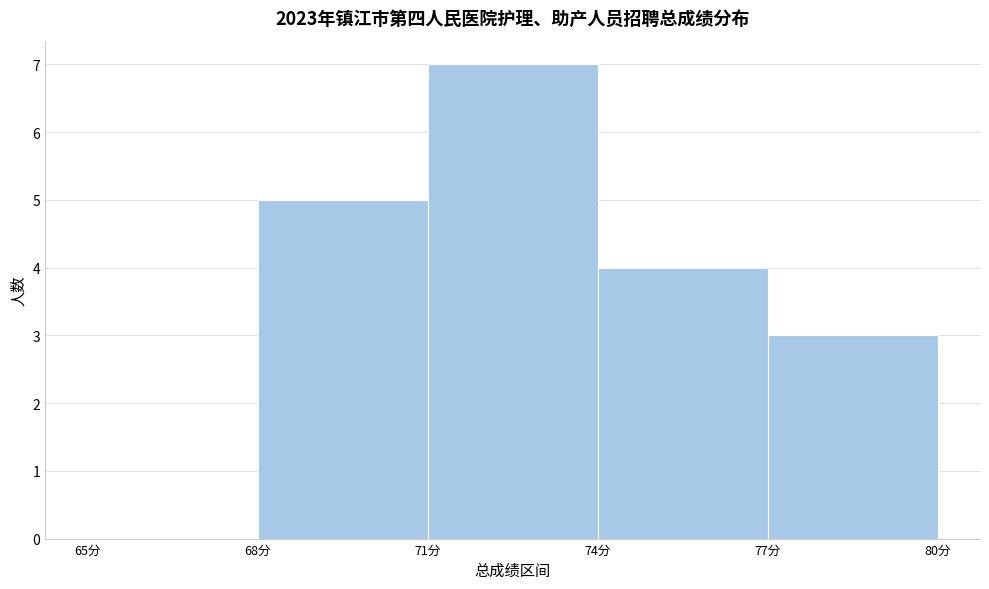

Reading left to right, transcribe this chart: for each bar, give the range it covers on the x-axis and its height. The values are not printed on the chart, so give them approximately, as read against the axis.

65 to 68: 0
68 to 71: 5
71 to 74: 7
74 to 77: 4
77 to 80: 3